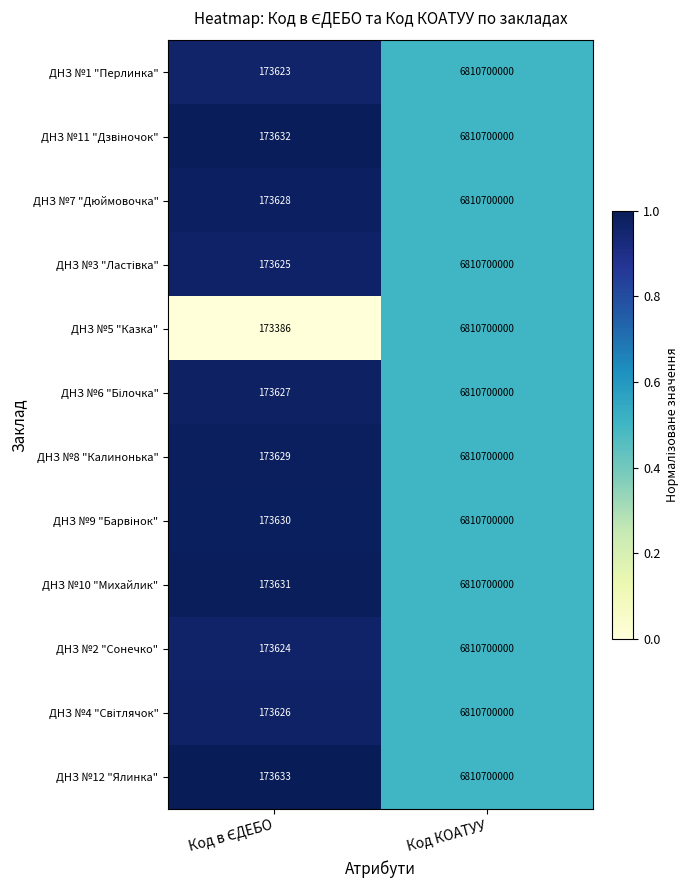

True or false: ДНЗ №5 "Казка" has a value of 6810700000 at Код КОАТУУ.

True